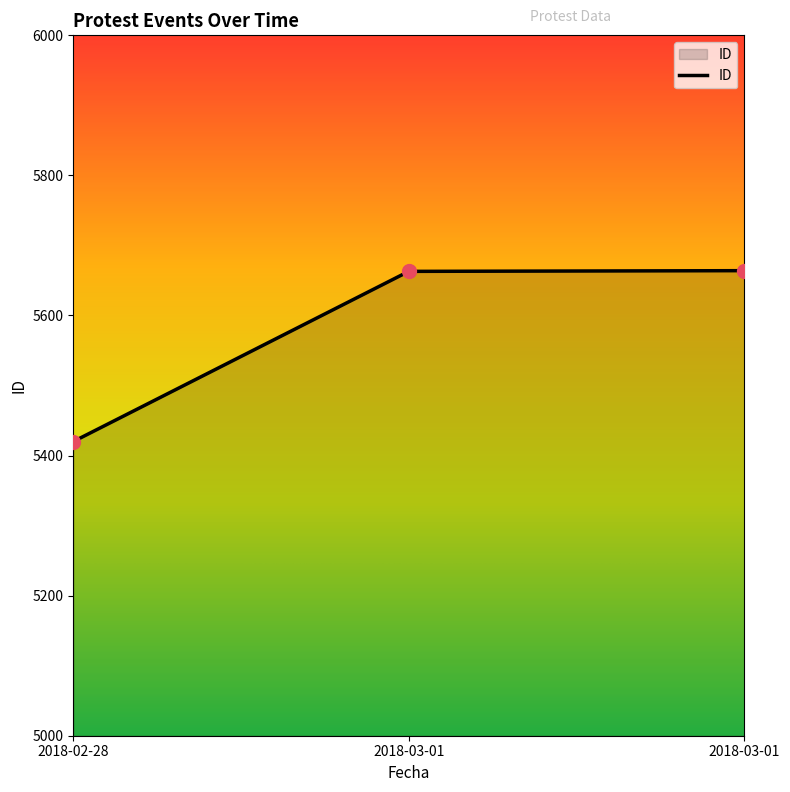

Approximately how many times larger is the value at 2018-03-01 compared to 2018-02-28?

1.0